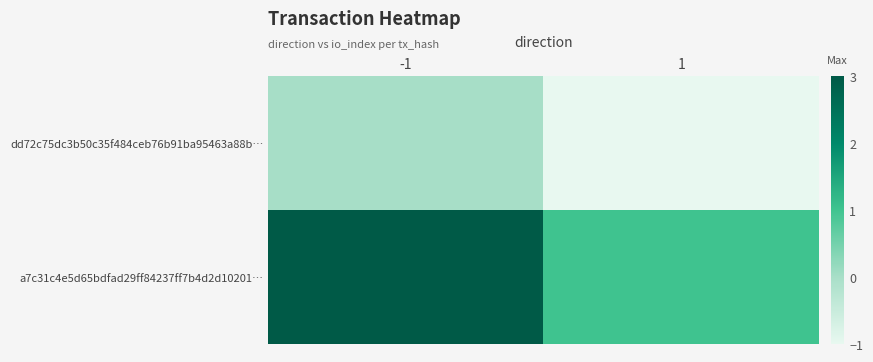

Which series has the largest total across all categories?

a7c31c4e5d65bdfad29ff84237ff7b4d2d10201…